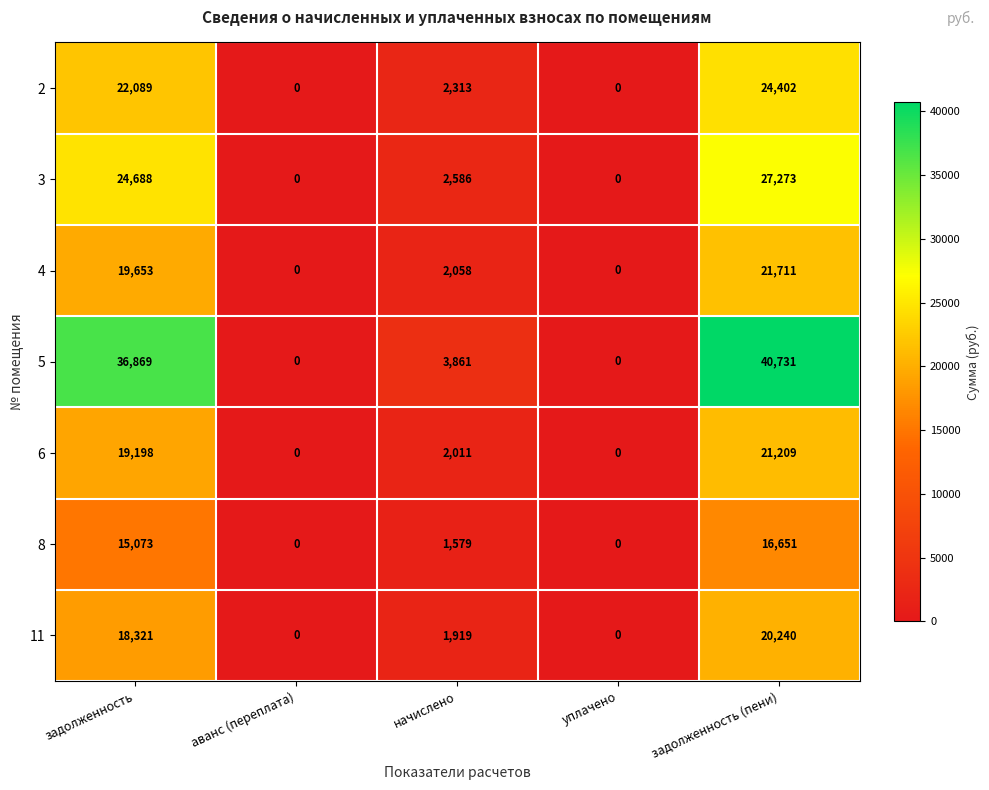

List the series in order of their peak value, highest first.

5, 3, 2, 4, 6, 11, 8